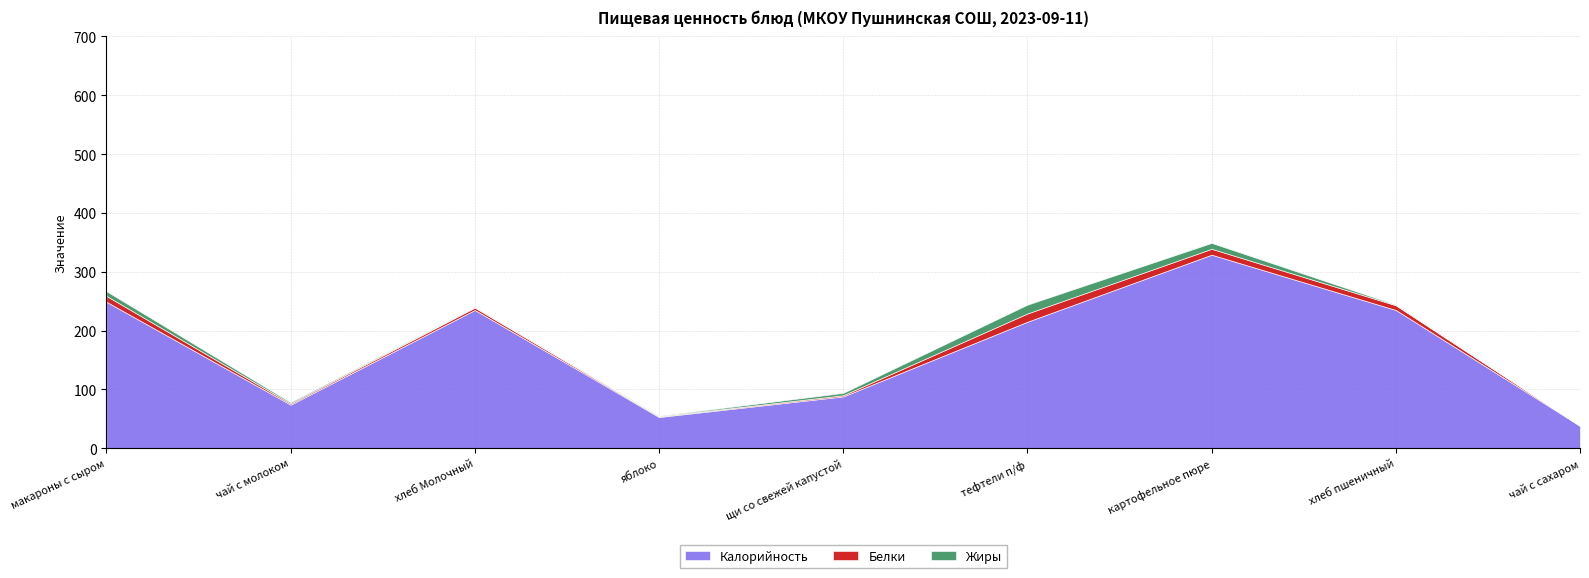

Rank the series by their maximum value, from lowest to highest.

Белки, Жиры, Калорийность